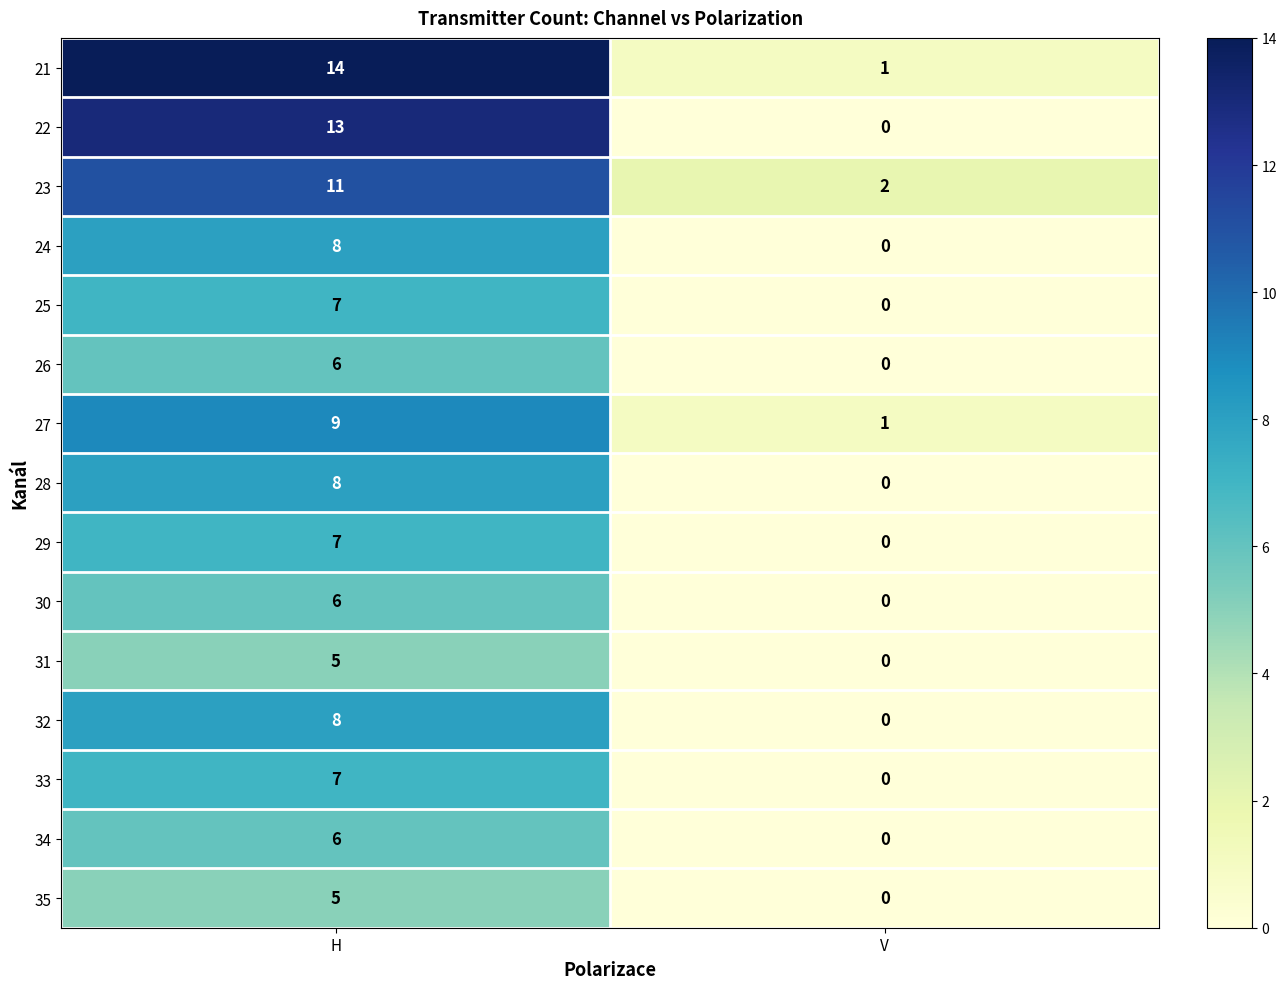

The value of 26 at H is 6. True or false?

True